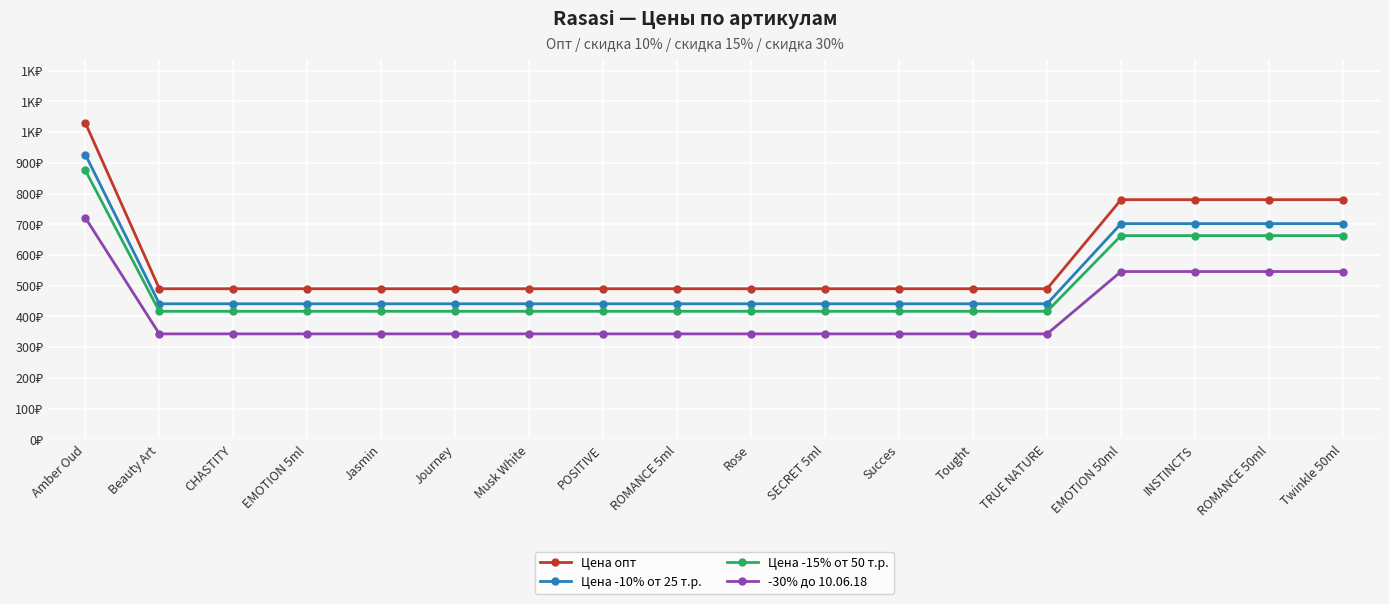

What is the difference between the maximum and second lowest values in the Цена -15% от 50 т.р. series?

459.0